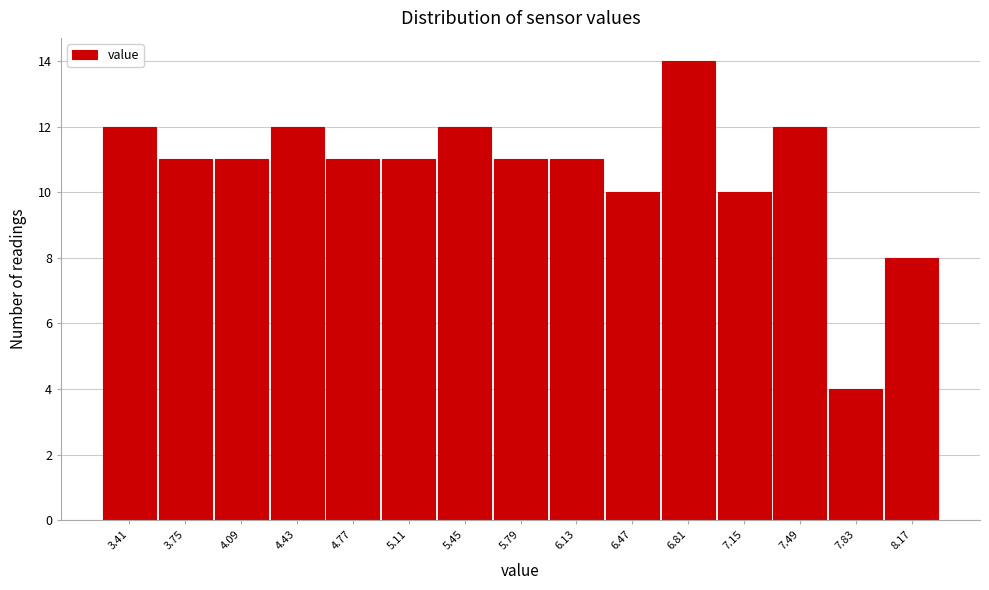

How tall is the bar that spans 4.26 to 4.60 on the x-axis? Neither the bar edges nor the heights are printed on the chart, so give them approximately, as read against the axes.

12